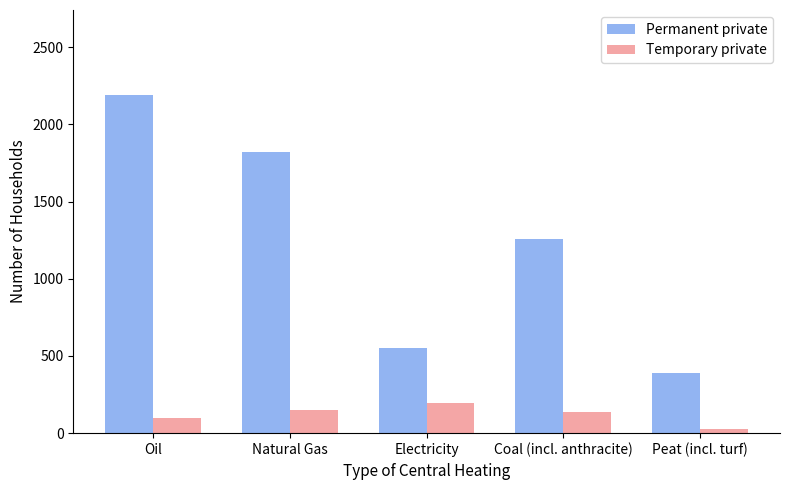

How many data points does each series have?

5